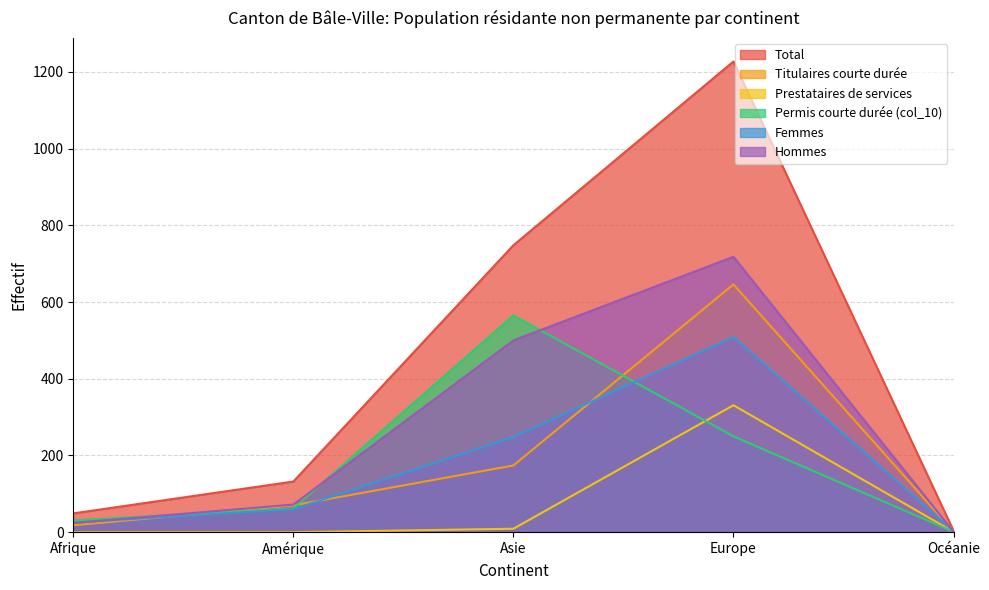

True or false: Total and Femmes cross at least once.

False